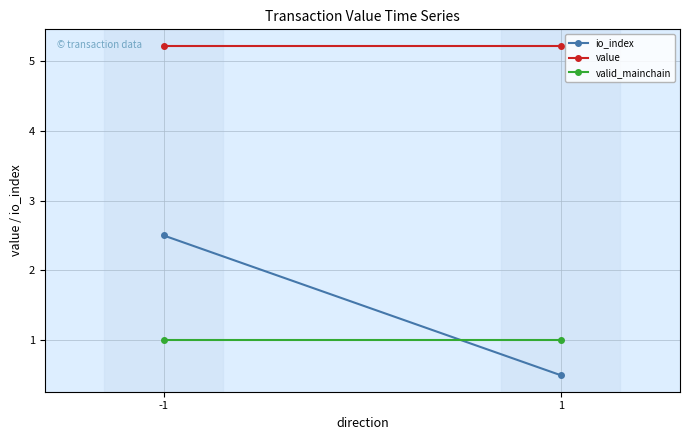

The value of valid_mainchain at -1 is 1.0. True or false?

True